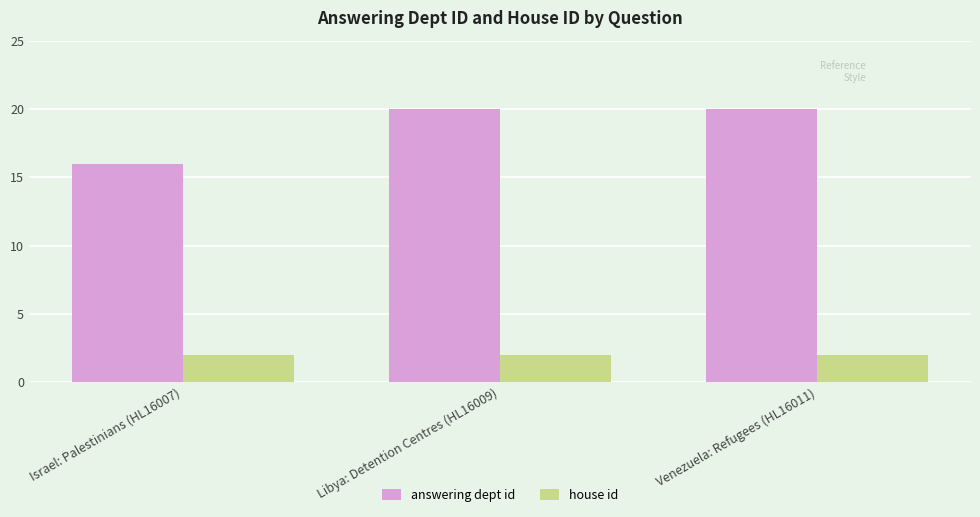

What is the lowest value of the answering dept id series?

16